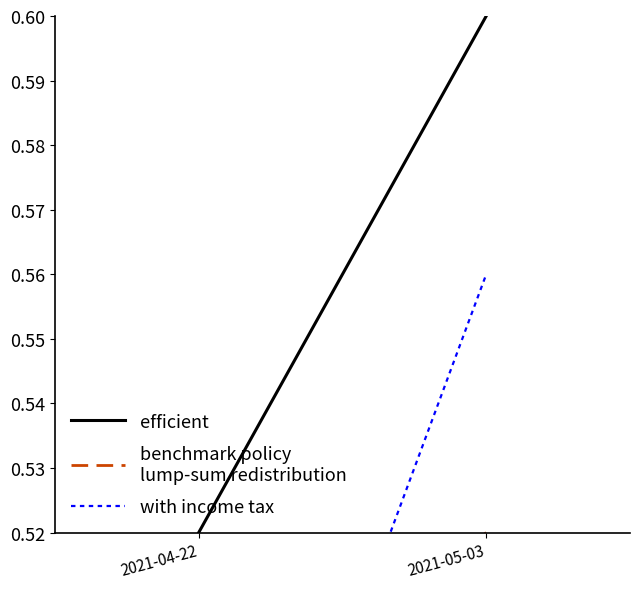

What are all the series names shown in the legend?

efficient, benchmark policy
lump-sum redistribution, with income tax